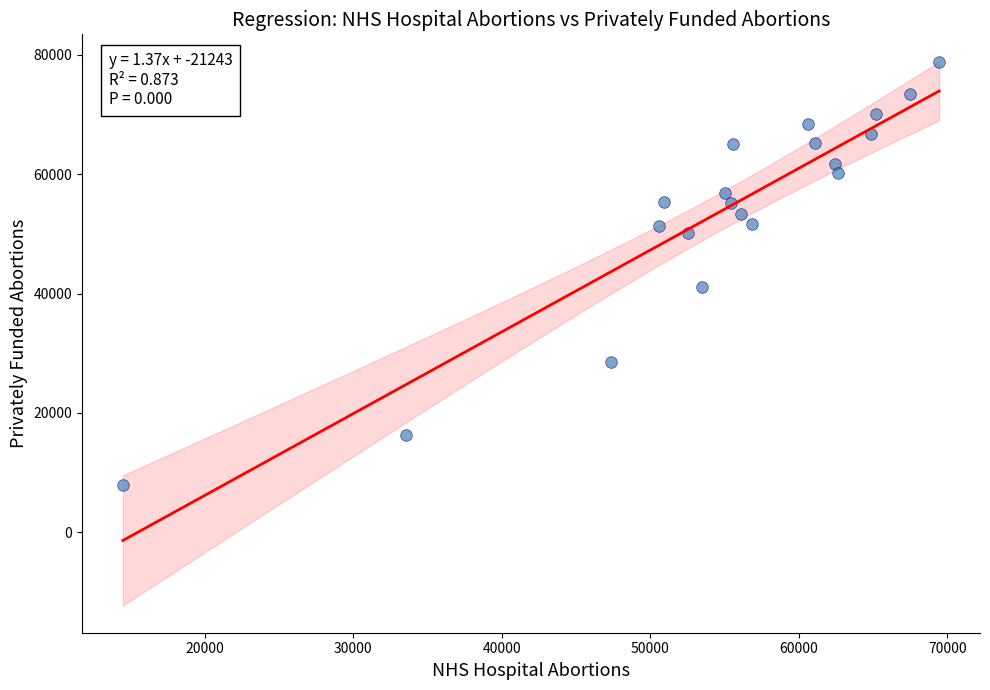

What is the range of X values (max minus min)?

54950